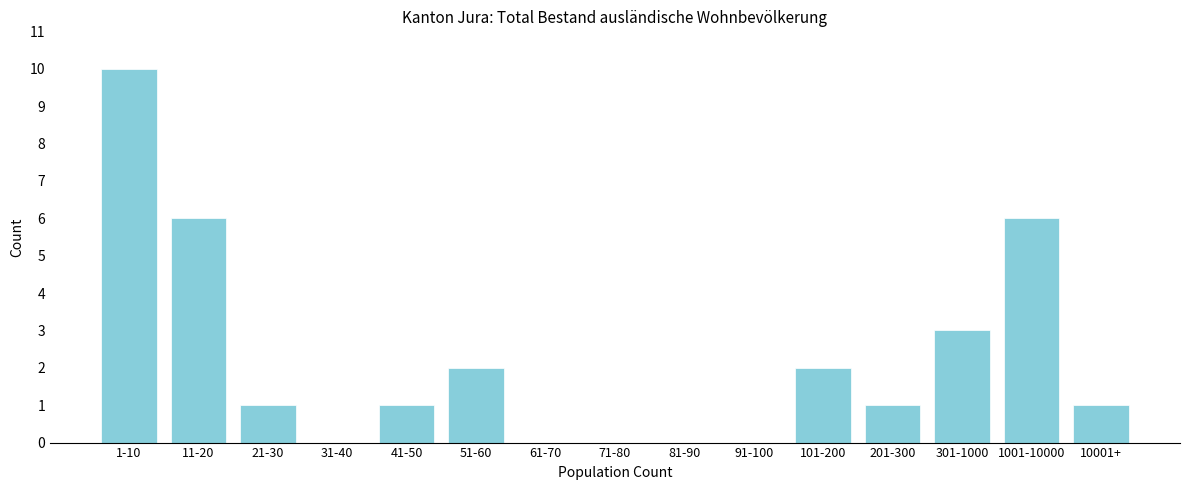

Reading left to right, list all the values displayed in this chart.

1-10=10	11-20=6	21-30=1	31-40=0	41-50=1	51-60=2	61-70=0	71-80=0	81-90=0	91-100=0	101-200=2	201-300=1	301-1000=3	1001-10000=6	10001+=1